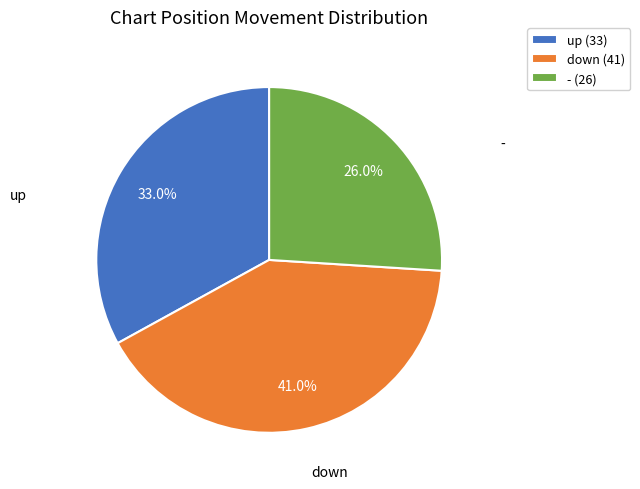

Does any single category account for the majority?

No